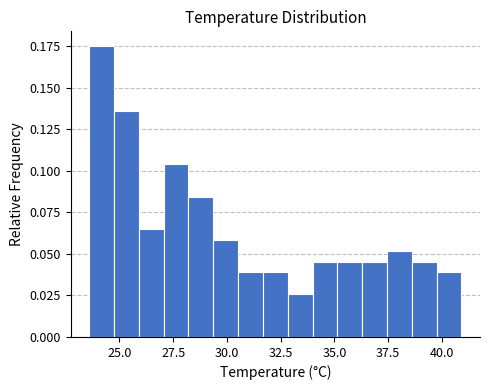

Around what value on the x-axis is the tallest bar? Give the approximate position of its centre, as read against the axis.

24.0